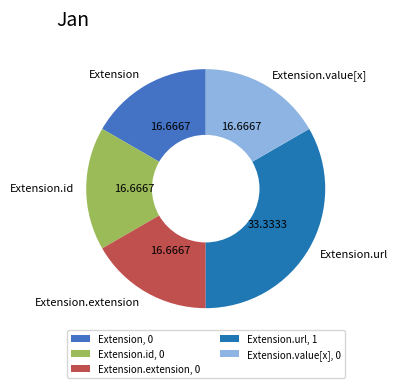

Is there any slice that represents more than half of the pie?

No